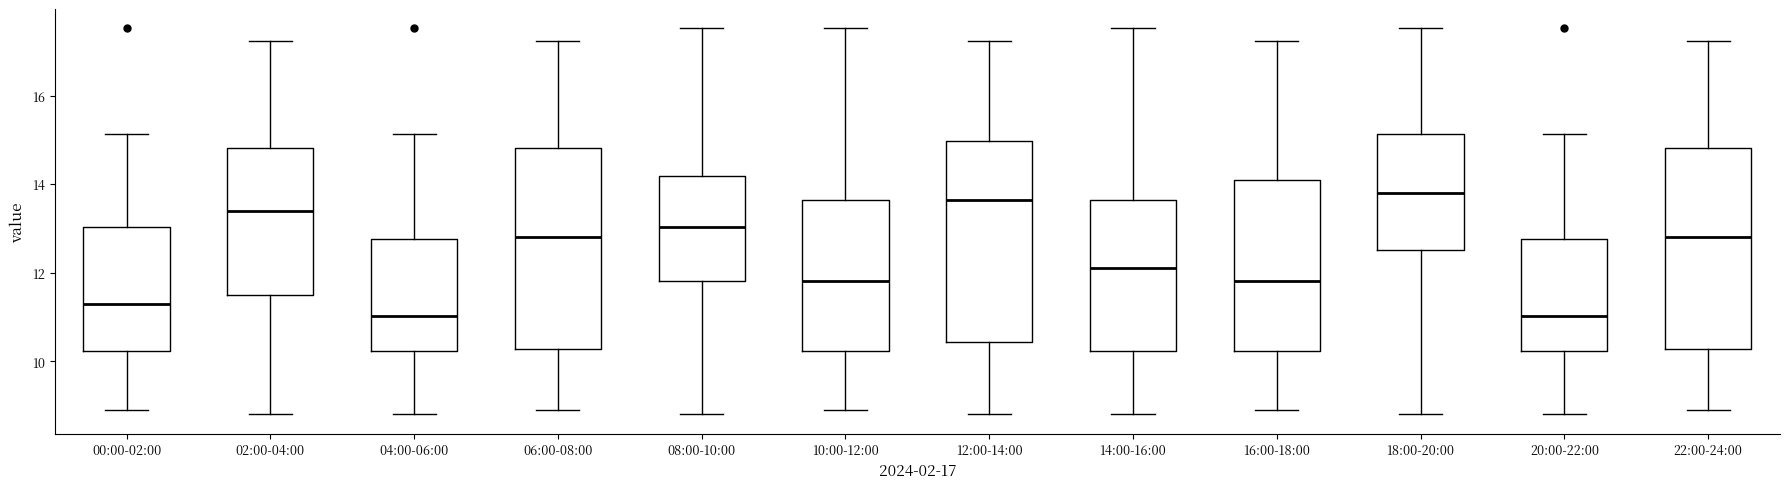

Reading left to right, read every box against the y-axis: the position of its median line, the range the box covers, and the ends of its whiskers. The values are not printed on the chart, so give them approximately, as read against the axis.

00:00-02:00: median 11.4, box 10.2 to 13.0, whiskers 9.0 to 15.2
02:00-04:00: median 13.4, box 11.6 to 14.8, whiskers 8.8 to 17.2
04:00-06:00: median 11.0, box 10.2 to 12.8, whiskers 8.8 to 15.2
06:00-08:00: median 12.8, box 10.2 to 14.8, whiskers 9.0 to 17.2
08:00-10:00: median 13.0, box 11.8 to 14.2, whiskers 8.8 to 17.6
10:00-12:00: median 11.8, box 10.2 to 13.6, whiskers 9.0 to 17.6
12:00-14:00: median 13.6, box 10.4 to 15.0, whiskers 8.8 to 17.2
14:00-16:00: median 12.2, box 10.2 to 13.6, whiskers 8.8 to 17.6
16:00-18:00: median 11.8, box 10.2 to 14.2, whiskers 9.0 to 17.2
18:00-20:00: median 13.8, box 12.6 to 15.2, whiskers 8.8 to 17.6
20:00-22:00: median 11.0, box 10.2 to 12.8, whiskers 8.8 to 15.2
22:00-24:00: median 12.8, box 10.2 to 14.8, whiskers 9.0 to 17.2